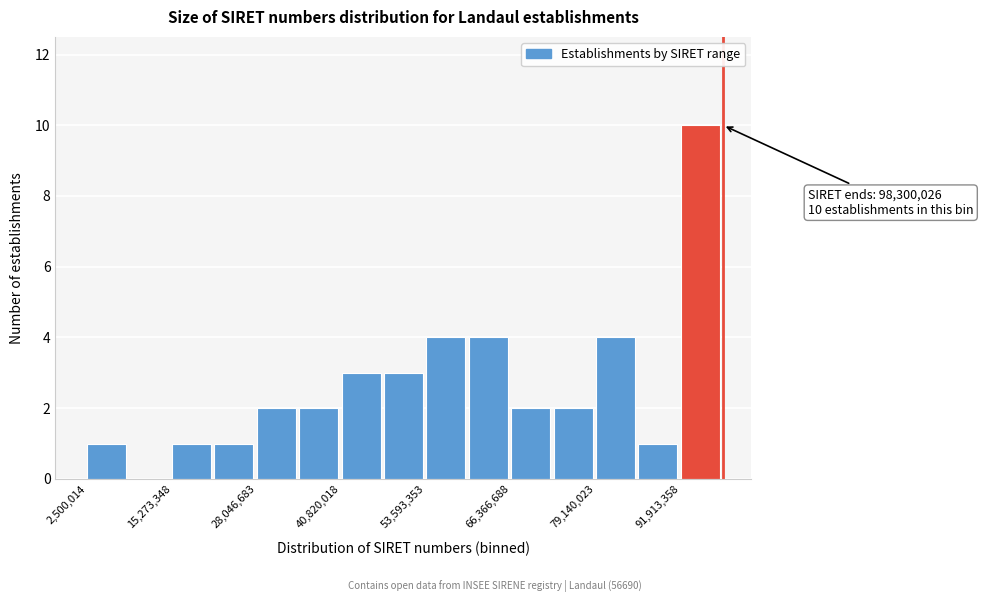

Read against the x-axis, roughly where is the centre of the tallest bar?

94000000